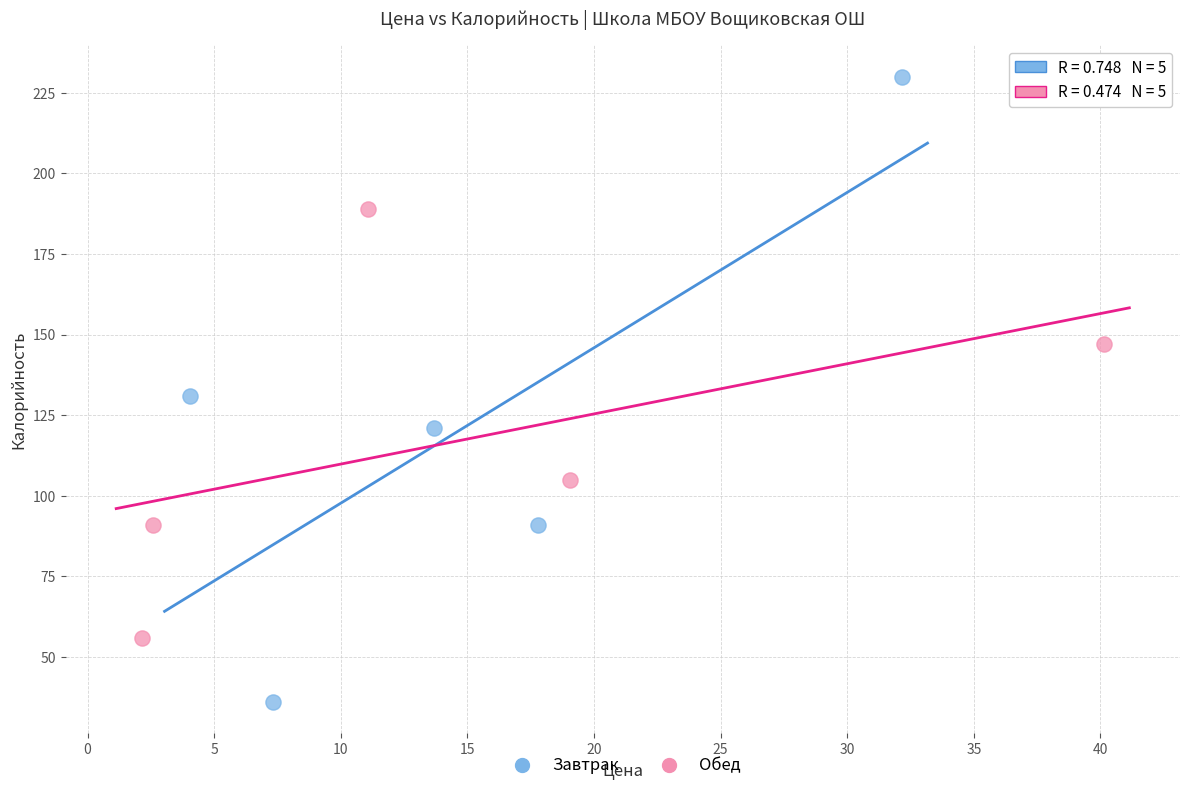

What are all the series names shown in the legend?

Завтрак, Обед